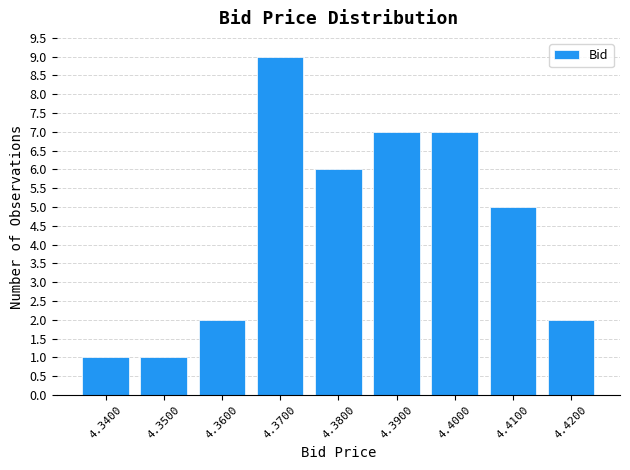

Reading right to left, transcribe all the data shown in this chart.

4.4200=2	4.4100=5	4.4000=7	4.3900=7	4.3800=6	4.3700=9	4.3600=2	4.3500=1	4.3400=1